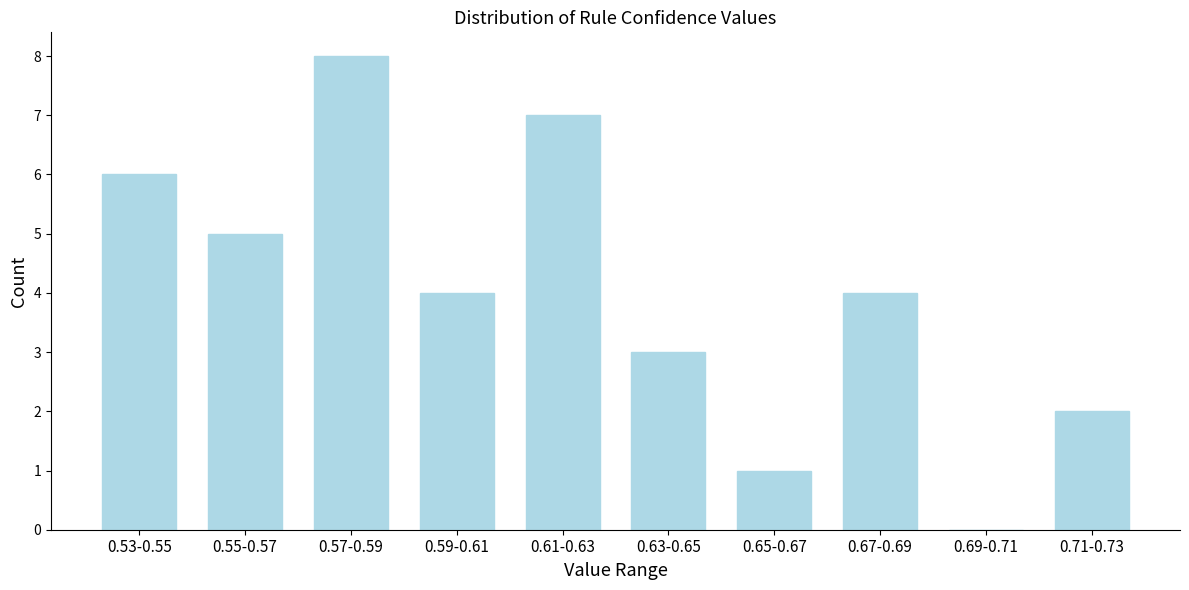

Reading right to left, list all the values displayed in this chart.

0.71-0.73=2	0.69-0.71=0	0.67-0.69=4	0.65-0.67=1	0.63-0.65=3	0.61-0.63=7	0.59-0.61=4	0.57-0.59=8	0.55-0.57=5	0.53-0.55=6